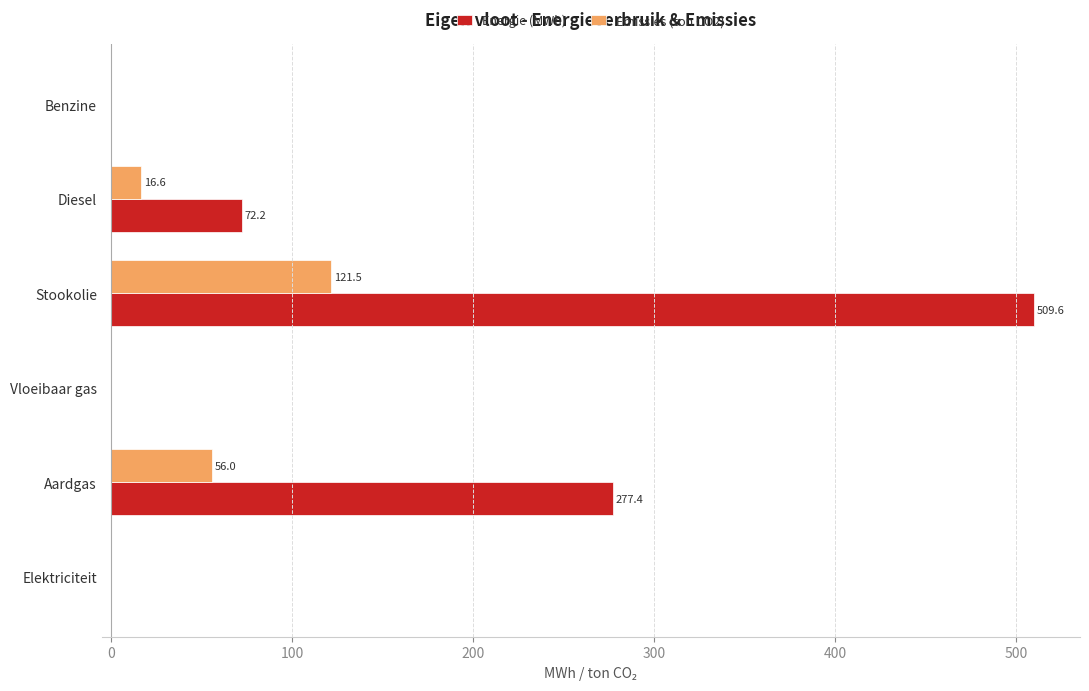

Which series has the largest total across all categories?

Energie (MWh)